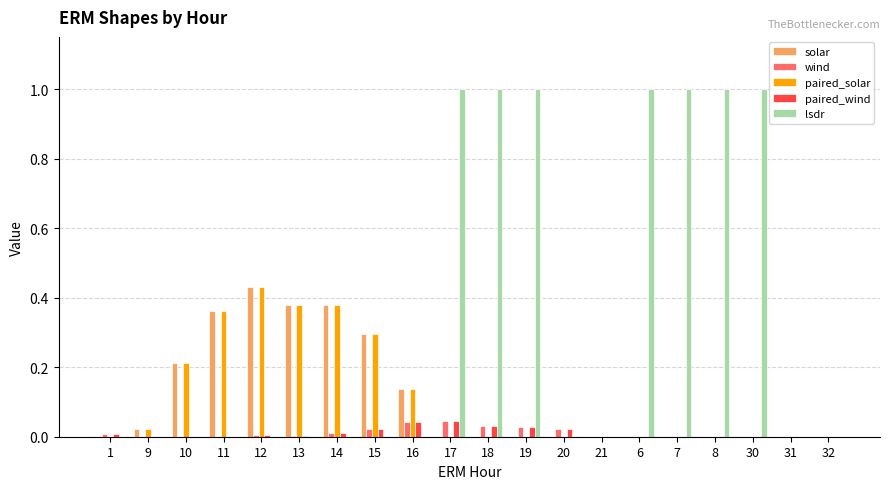

How many series are shown in this chart?

5